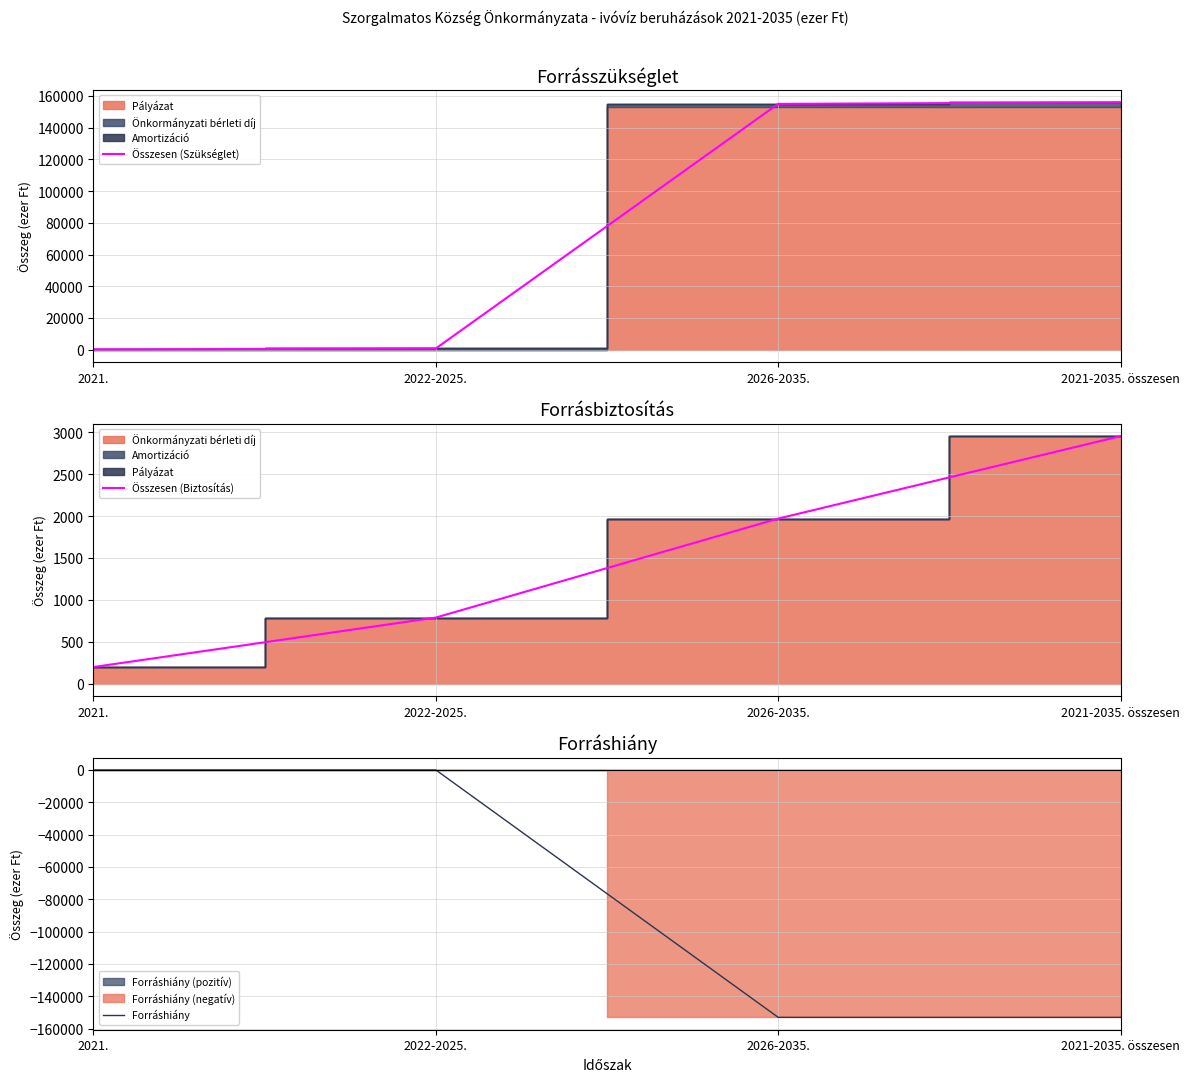

True or false: Összesen (Szükséglet) has more than 1 interior local peaks.

False